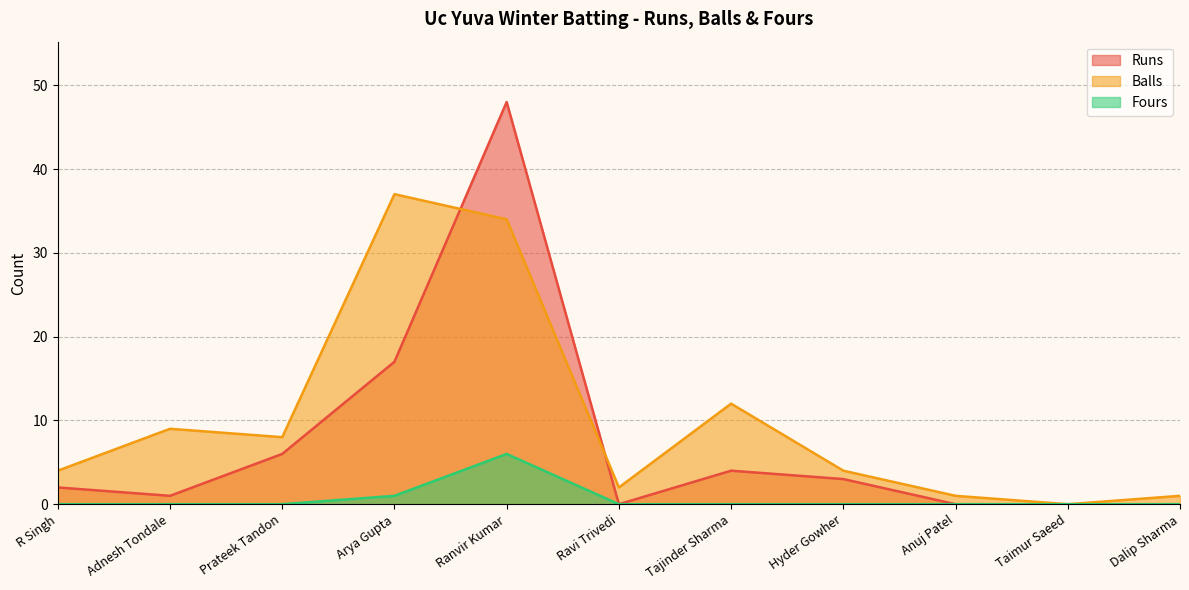

What is the sum of all Fours values?

7